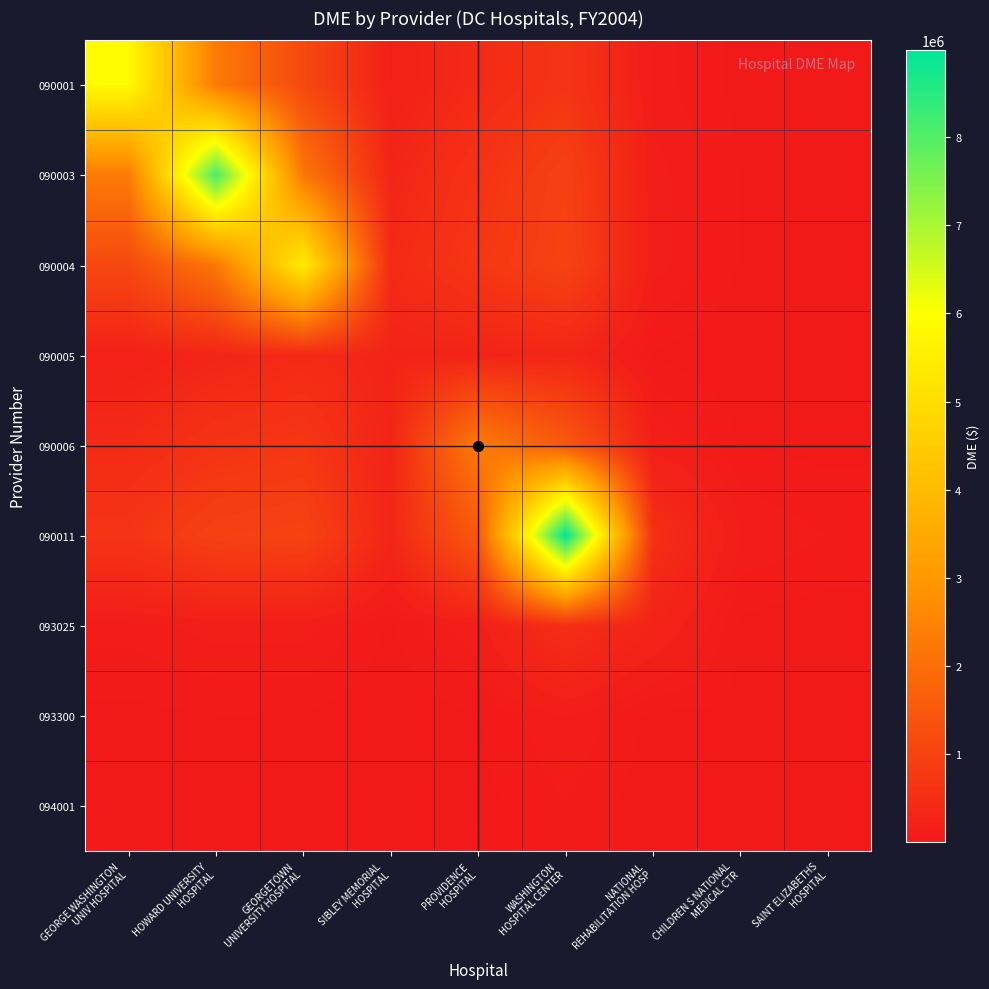

At PROVIDENCE HOSPITAL, list the series in order from smallest to largest.

094001, 093300, 093025, 090005, 090001, 090003, 090004, 090011, 090006